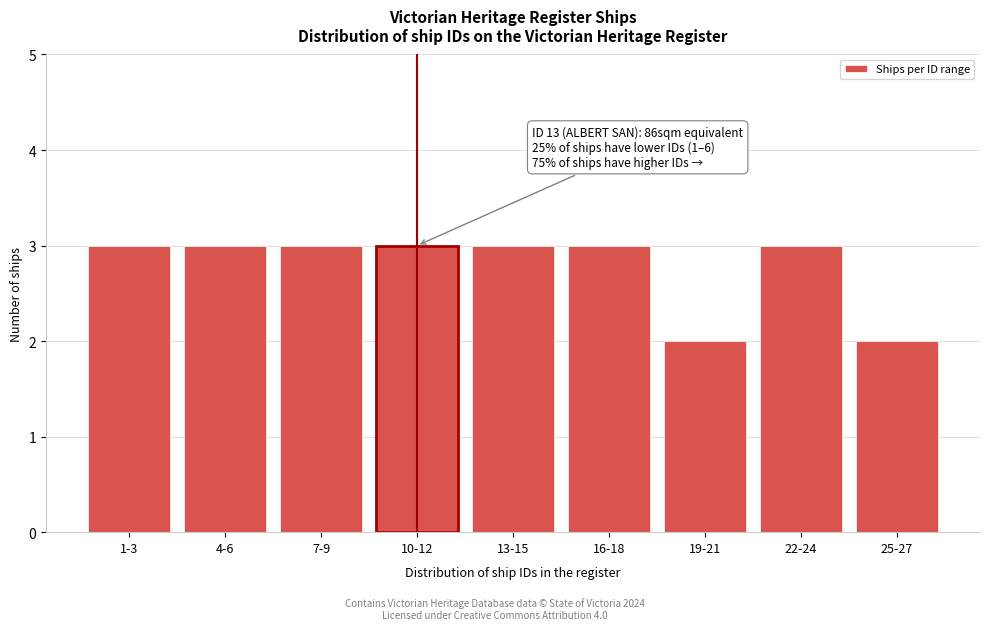

Reading left to right, transcribe all the data shown in this chart.

3	3	3	3	3	3	2	3	2